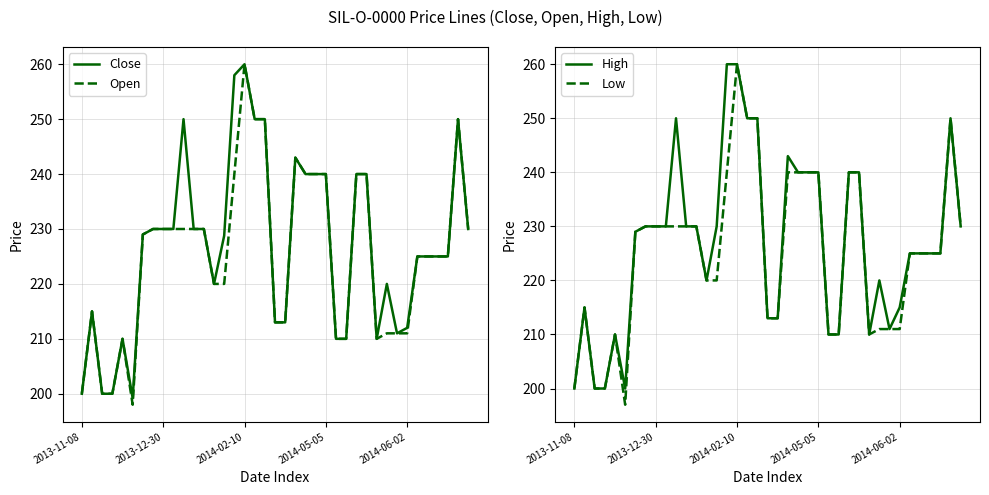

At which label is High closest to 230?

7